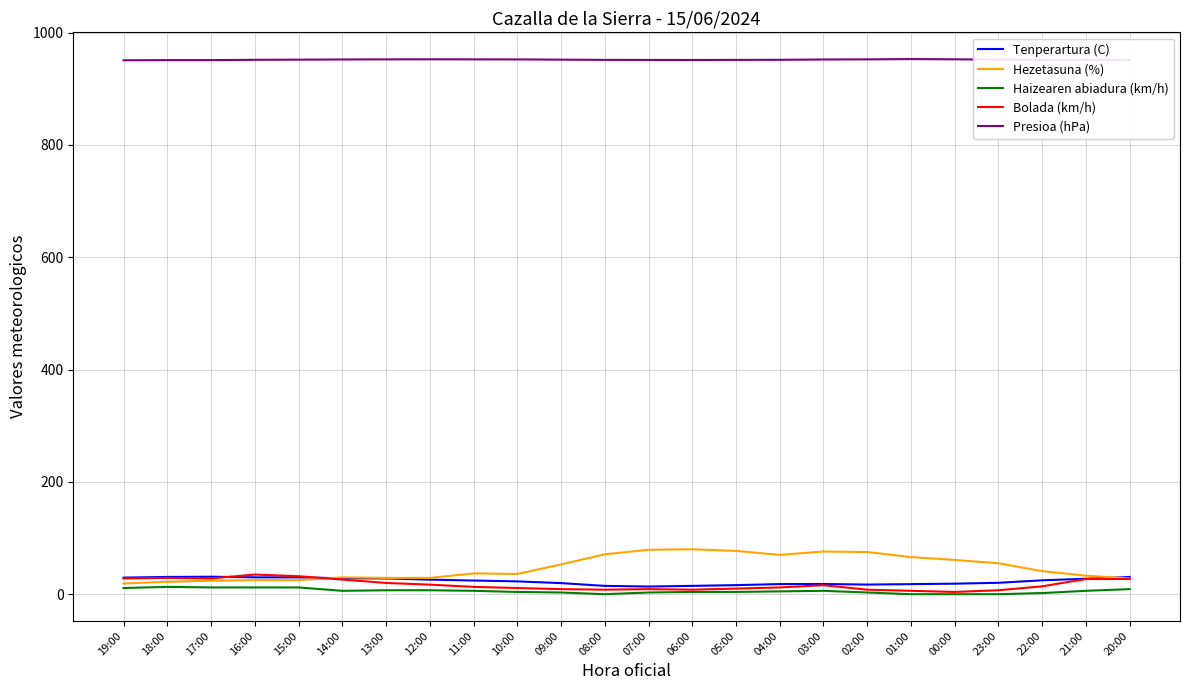

True or false: Presioa (hPa) and Haizearen abiadura (km/h) cross at least once.

False